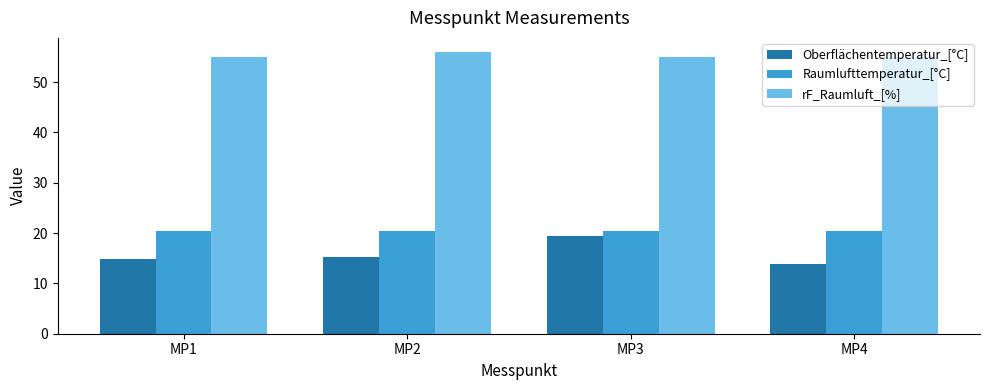

What is the greatest value displayed?

56.0